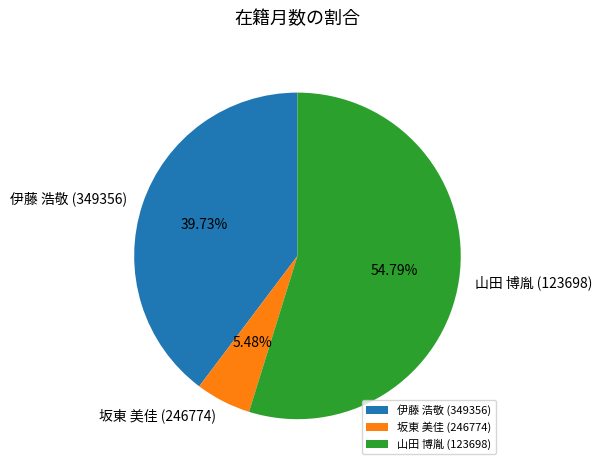

To the nearest percent, what percentage of the pie is 坂東 美佳 (246774)?

5%